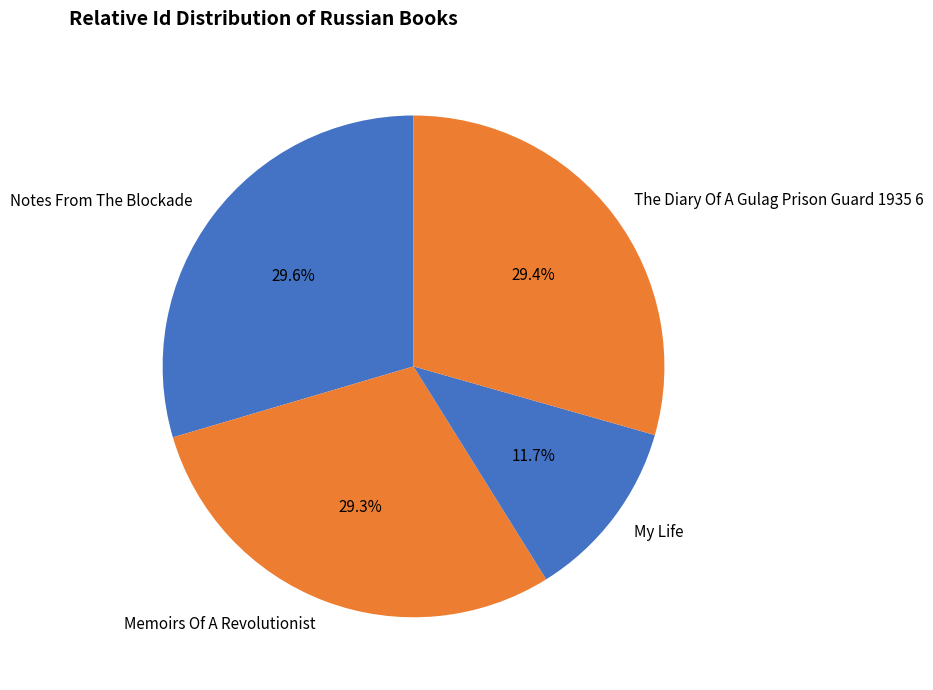

To the nearest percent, what portion does Memoirs Of A Revolutionist represent?

29%